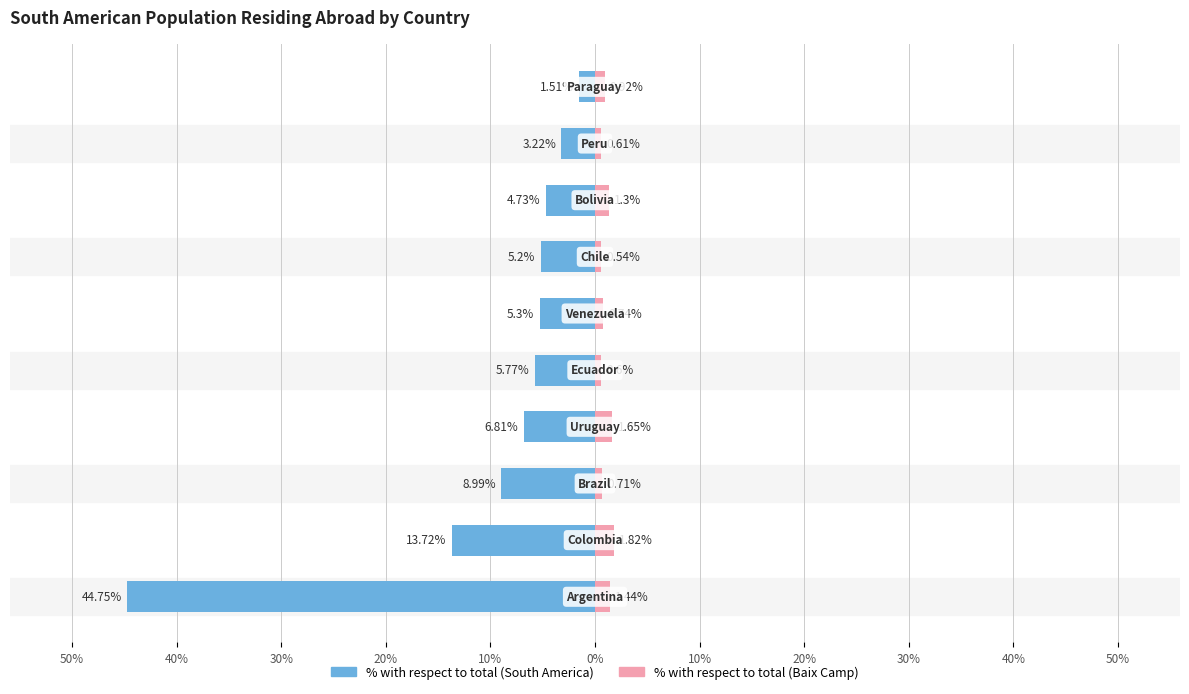

Reading left to right, list all the values displayed in this chart.

% with respect to total (South America): -44.8	-13.7	-9.0	-6.8	-5.8	-5.3	-5.2	-4.7	-3.2	-1.5
% with respect to total (Baix Camp): 1.4	1.8	0.7	1.6	0.6	0.7	0.5	1.3	0.6	0.9